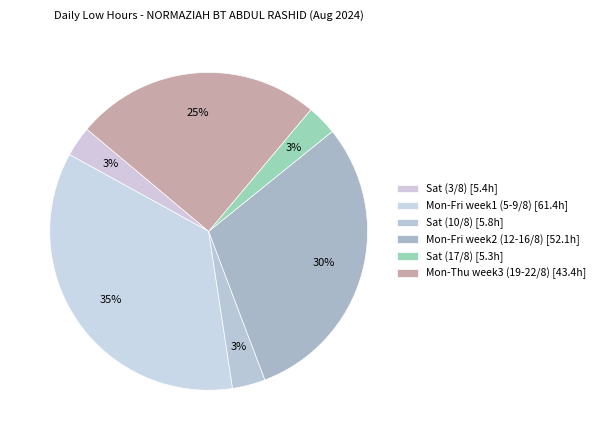

Count the number of slices in the pie.

6